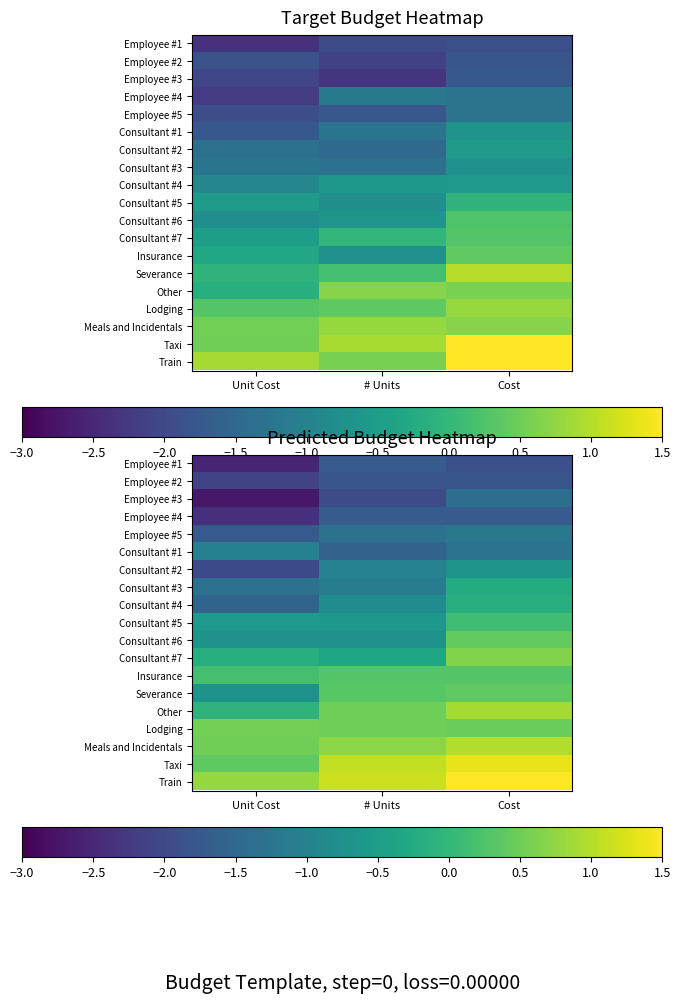

What is the total value across all series at # Units?

-10.0